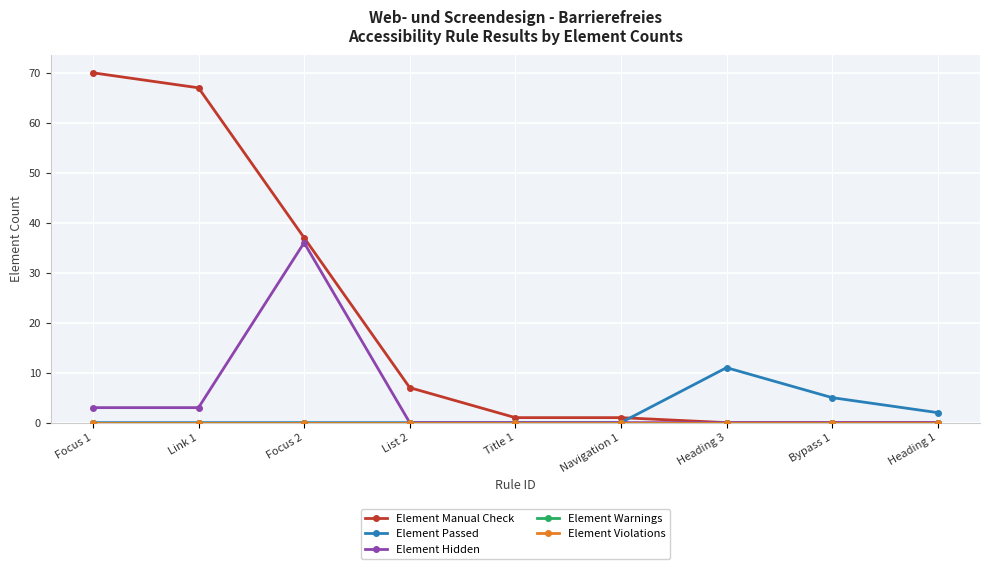

Does the chart have visible grid lines?

Yes